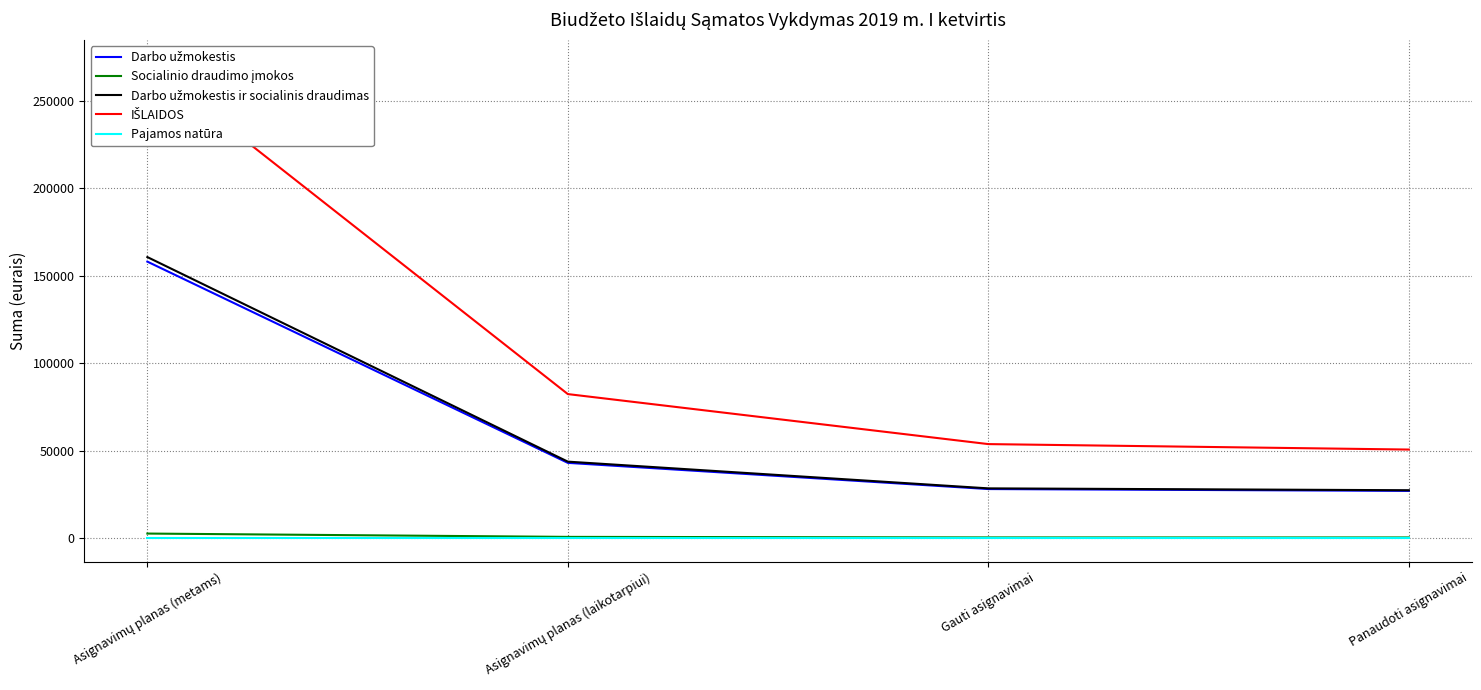

Between Asignavimų planas (metams) and Gauti asignavimai, which series saw the biggest shift?

IŠLAIDOS